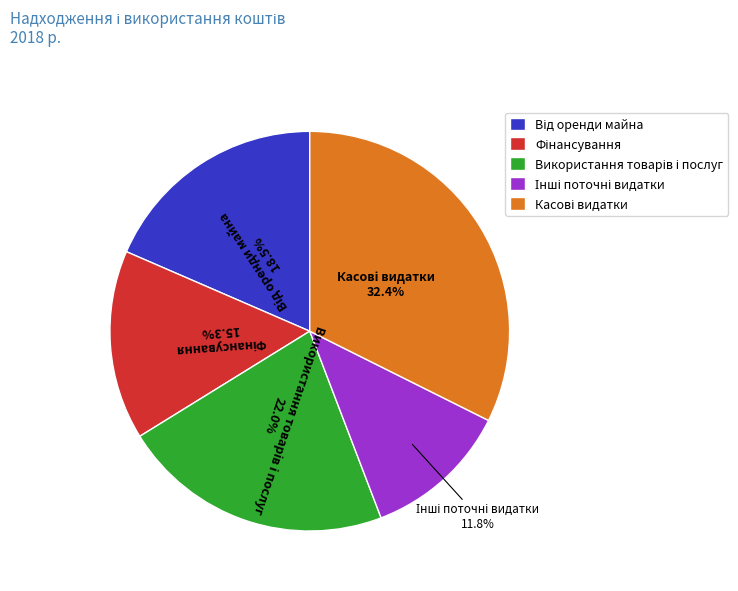

Does any single category account for the majority?

No